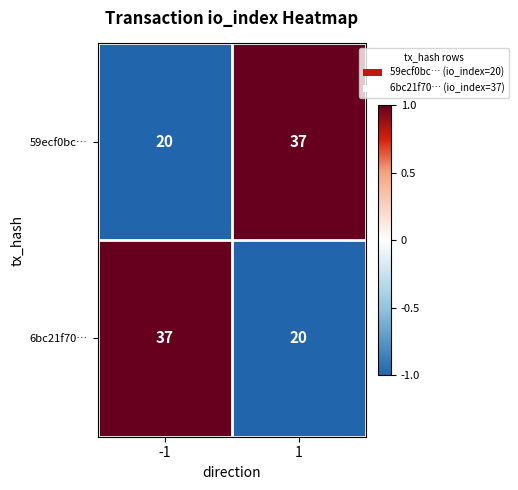

How many distinct data groups are displayed?

2